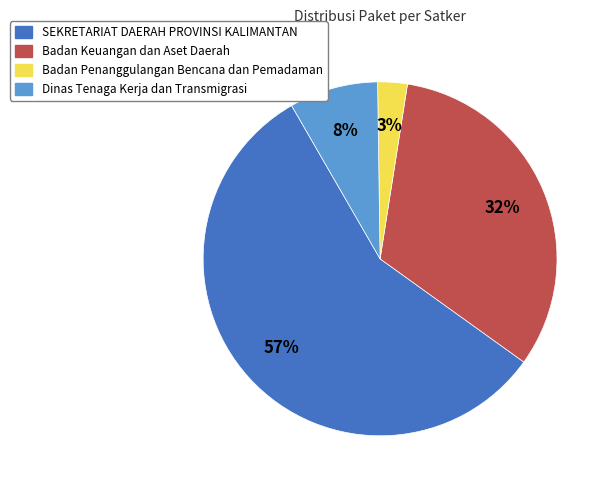

Is it true that Badan Keuangan dan Aset Daerah is 32% of the pie?

True